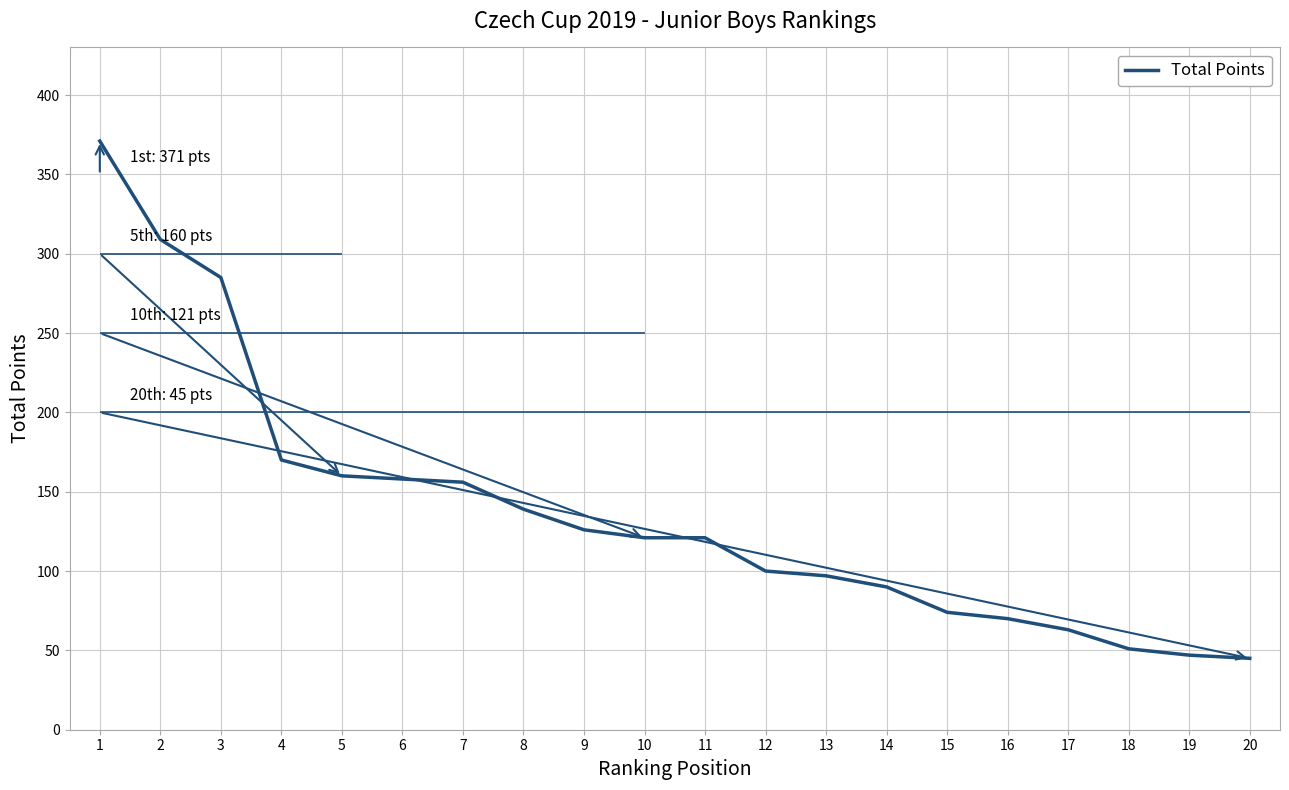

What is the value of the 18th point from the left?

51